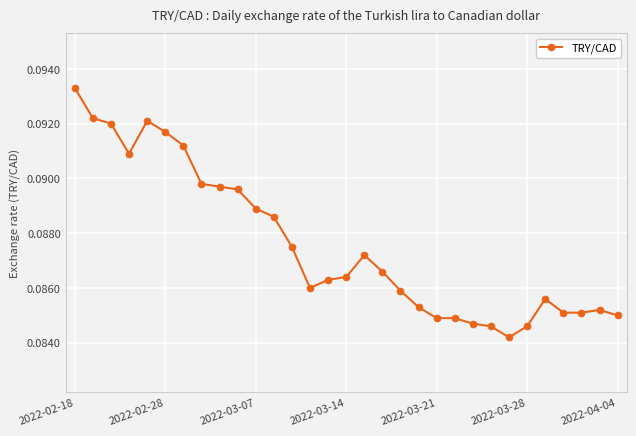

True or false: there are more than 1 points higher than both neighbors.

True